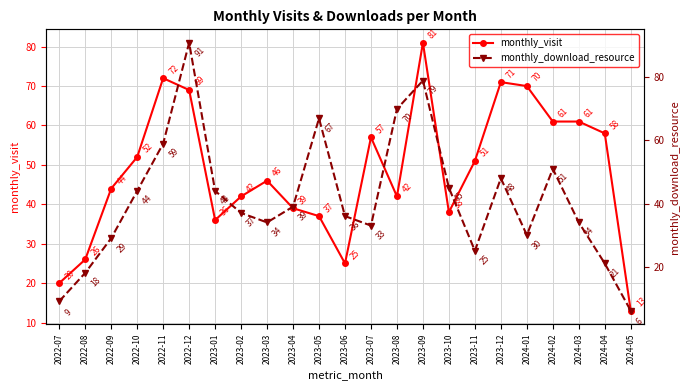

List the series in order of their peak value, highest first.

monthly_download_resource, monthly_visit